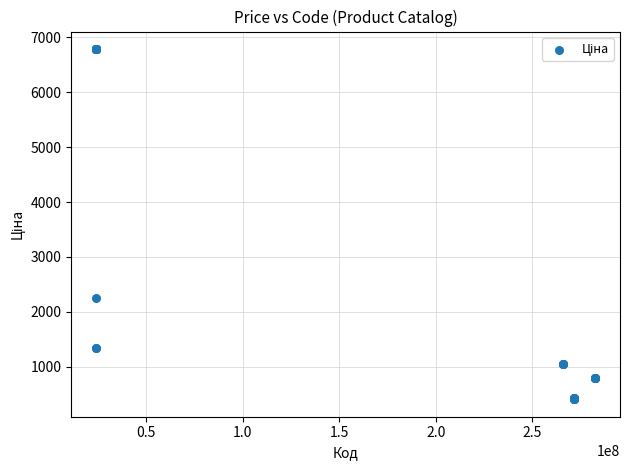

What Y value in the scatter plot is closest to 3597?

2245.9